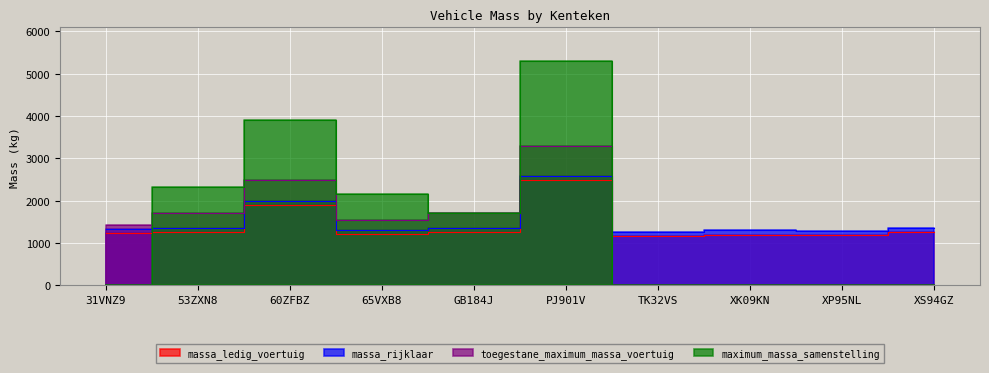

Rank the series at XS94GZ from highest to lowest value.

massa_rijklaar, massa_ledig_voertuig, toegestane_maximum_massa_voertuig, maximum_massa_samenstelling